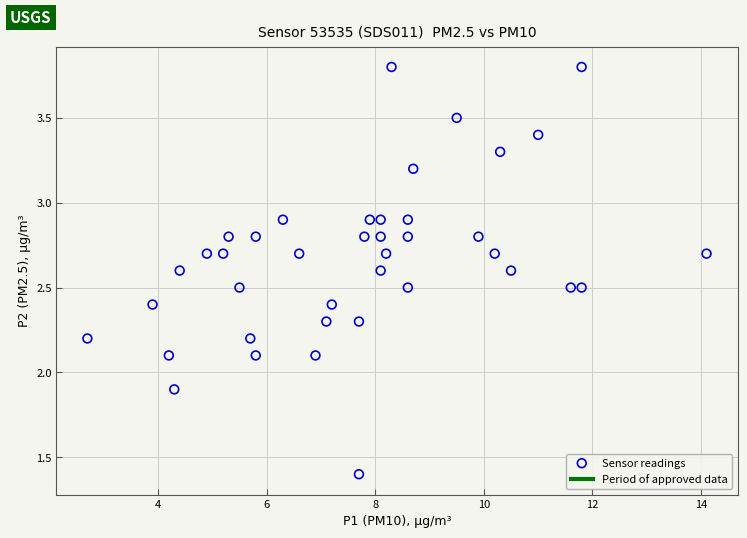

What is the range of Y values (max minus min)?

2.4